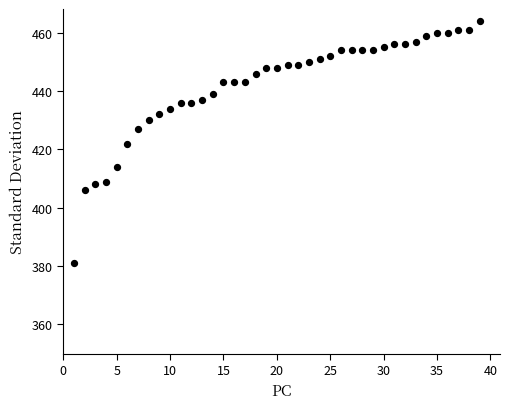

What is the range of Y values (max minus min)?

83